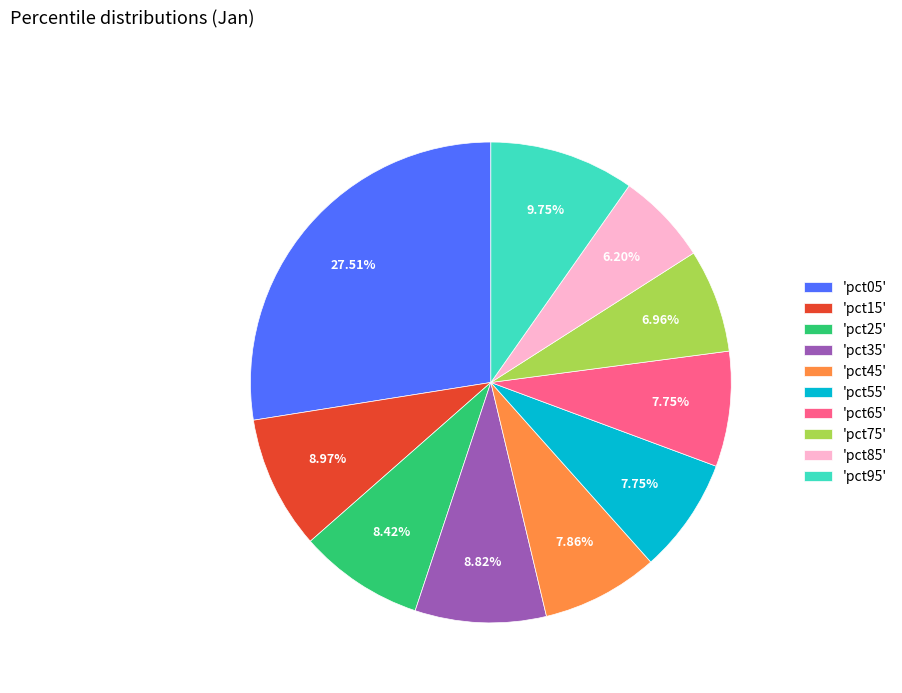

Is the sum of 'pct15' and 'pct65' greater than half?

No